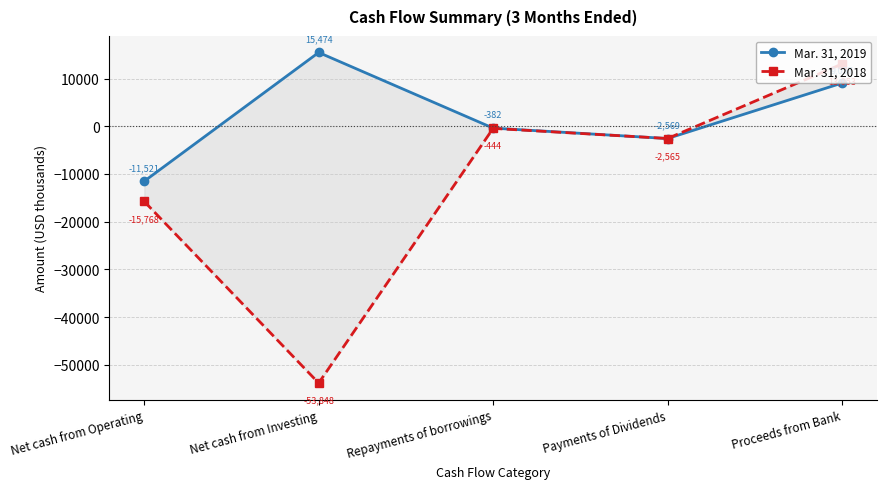

What are all the series names shown in the legend?

Mar. 31, 2019, Mar. 31, 2018